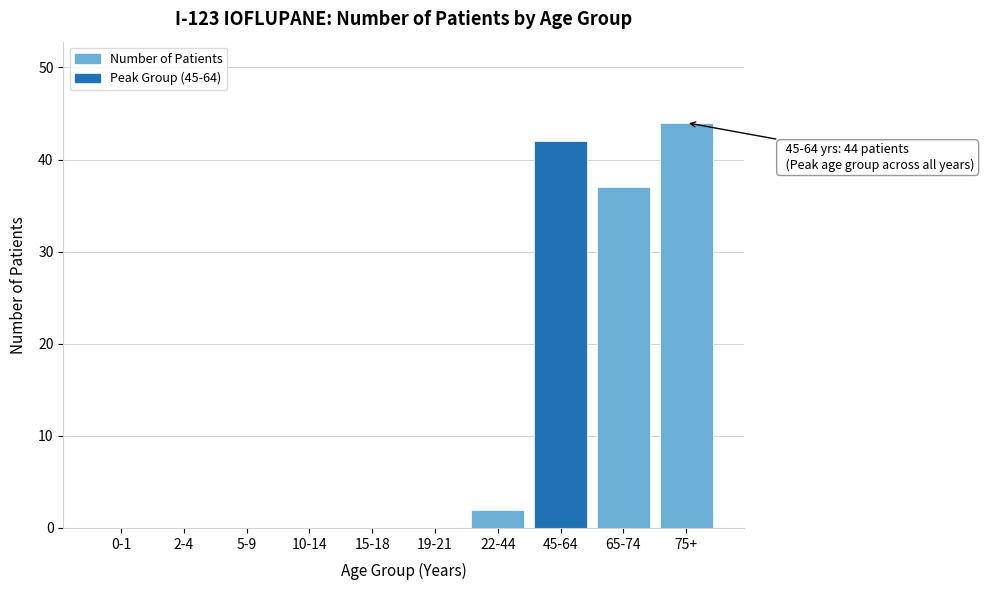

Reading left to right, extract all data points from this chart.

0-1=0	2-4=0	5-9=0	10-14=0	15-18=0	19-21=0	22-44=2	45-64=42	65-74=37	75+=44